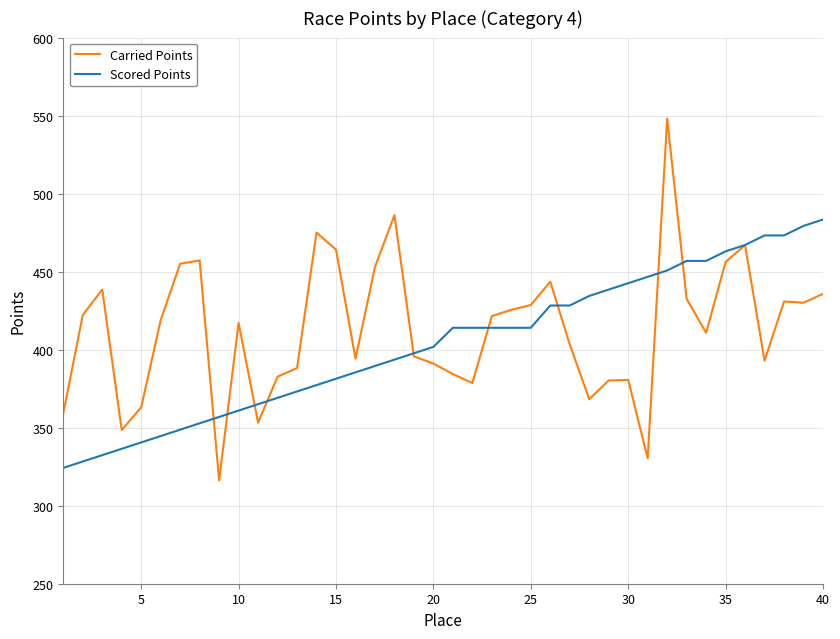

List the series in order of their peak value, lowest first.

Scored Points, Carried Points